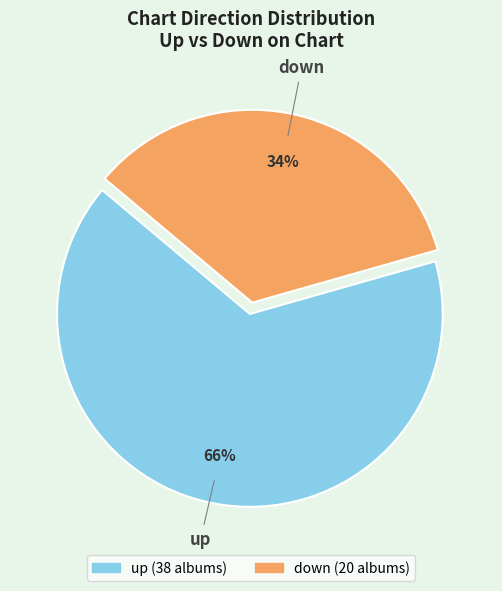

Do up and down together represent more than half of the pie?

Yes